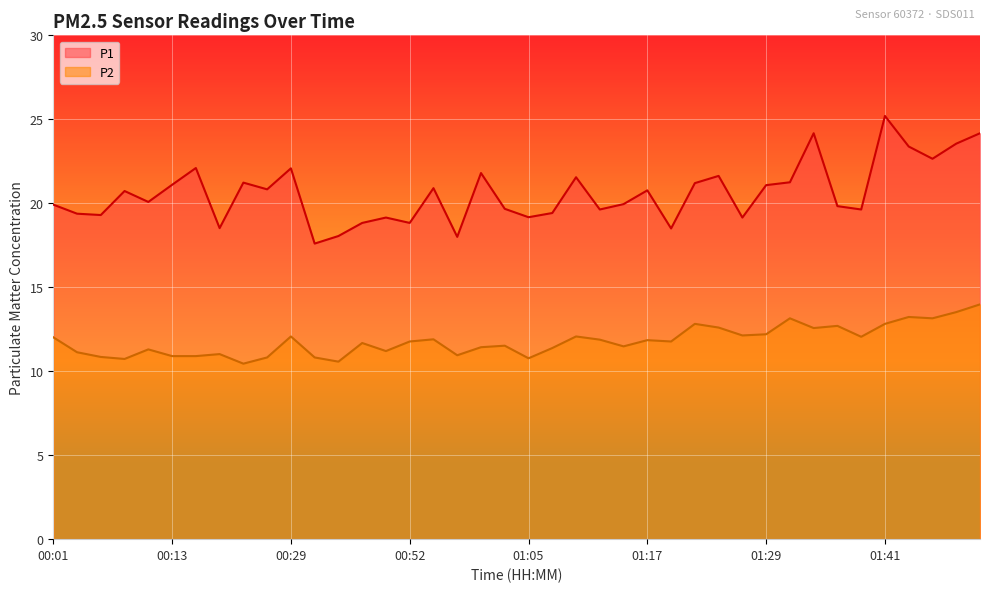

What are all the series names shown in the legend?

P1, P2